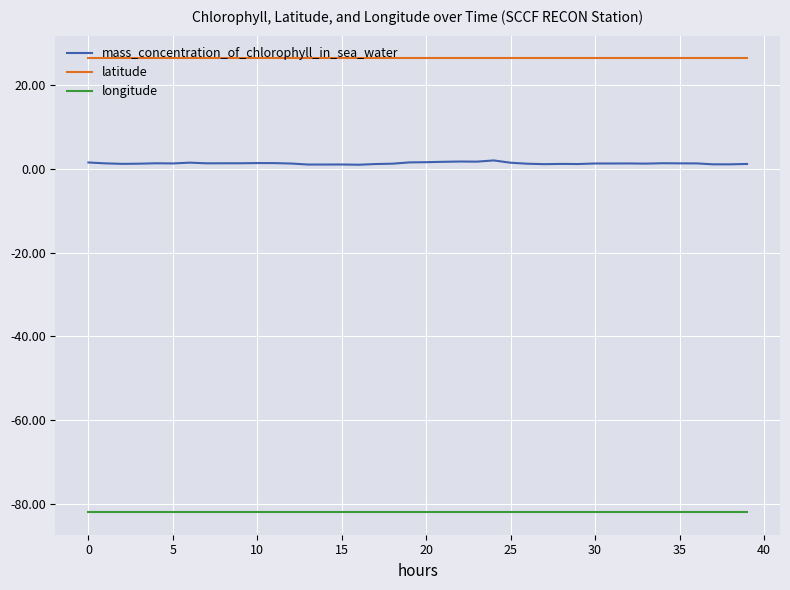

True or false: mass_concentration_of_chlorophyll_in_sea_water and longitude cross at least once.

False